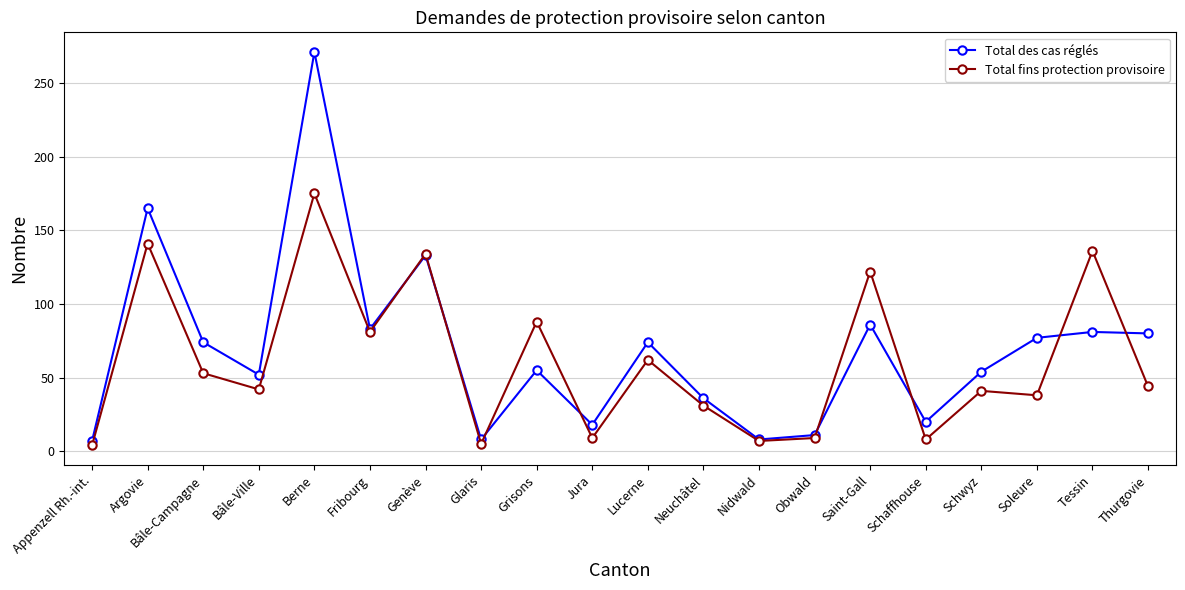

Does the chart display data point markers on the line(s)?

Yes